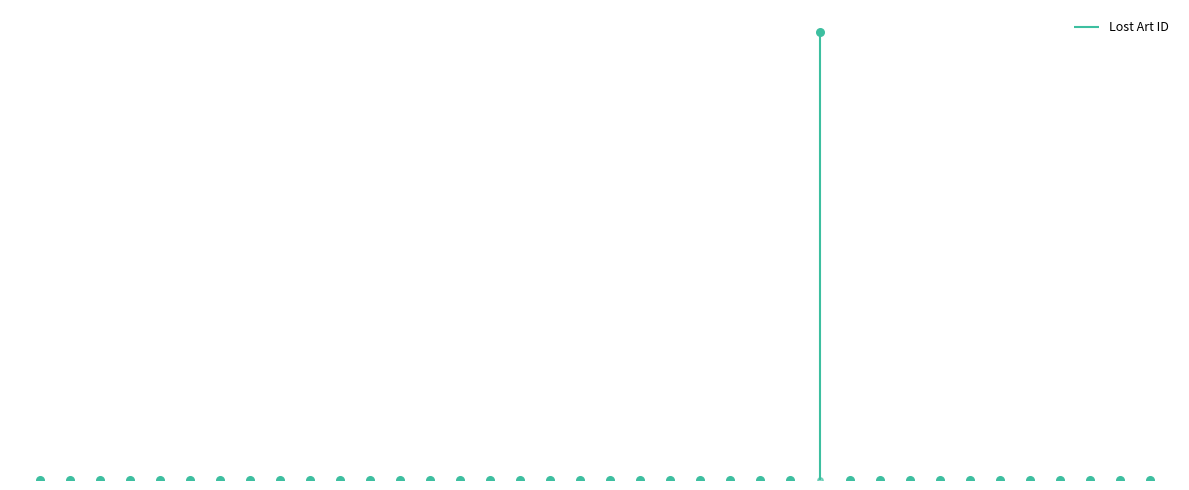

What is the change in value from 397781 to 5000001457?

+4999603676